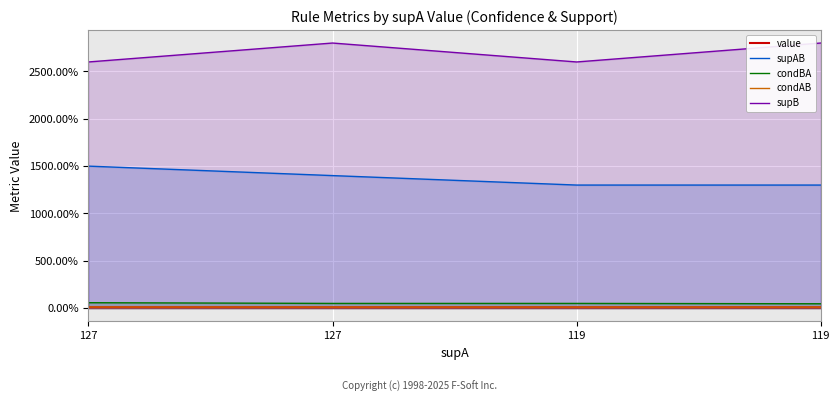

Reading left to right, extract all data points from this chart.

value: 0.1	0.1	0.1	0.1
supAB: 15.0	14.0	13.0	13.0
condBA: 0.6	0.5	0.5	0.5
condAB: 0.1	0.1	0.1	0.1
supB: 26.0	28.0	26.0	28.0